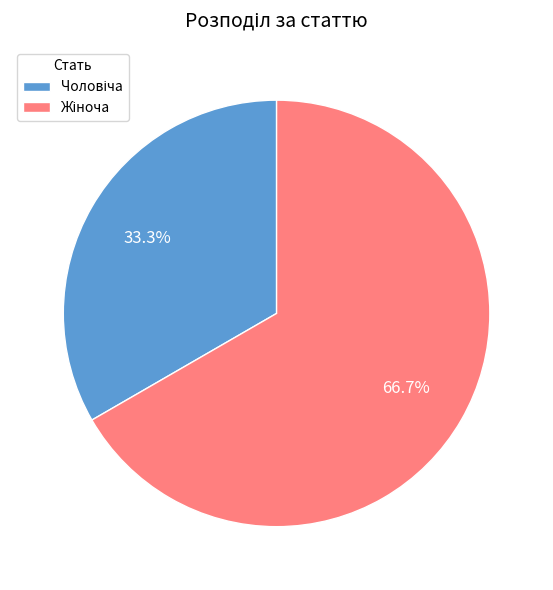

Is there any slice that represents more than half of the pie?

Yes